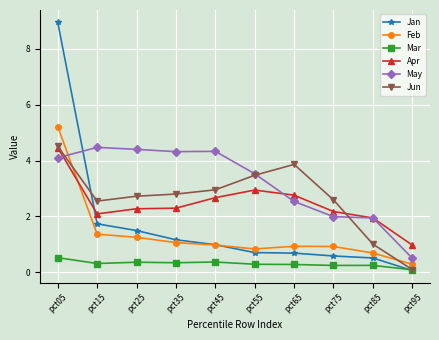

Between pct55 and pct85, which series saw the biggest shift?

Jun